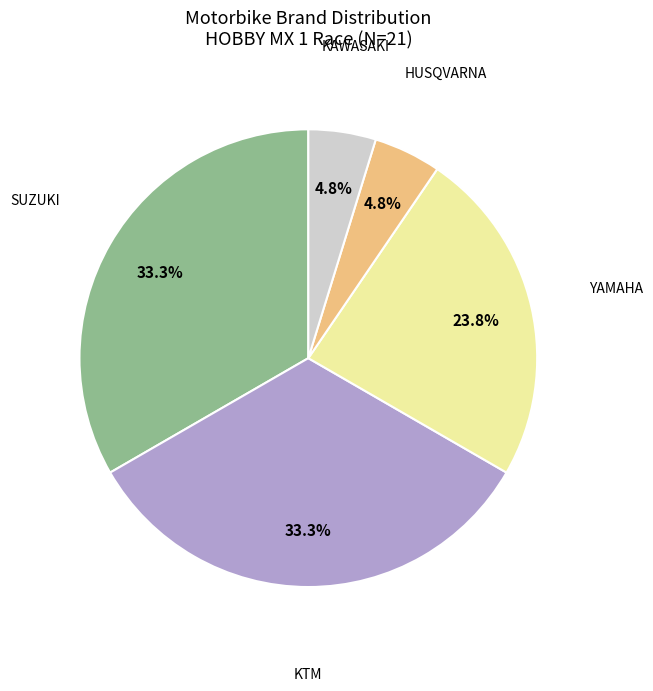

Is there any slice that represents more than half of the pie?

No